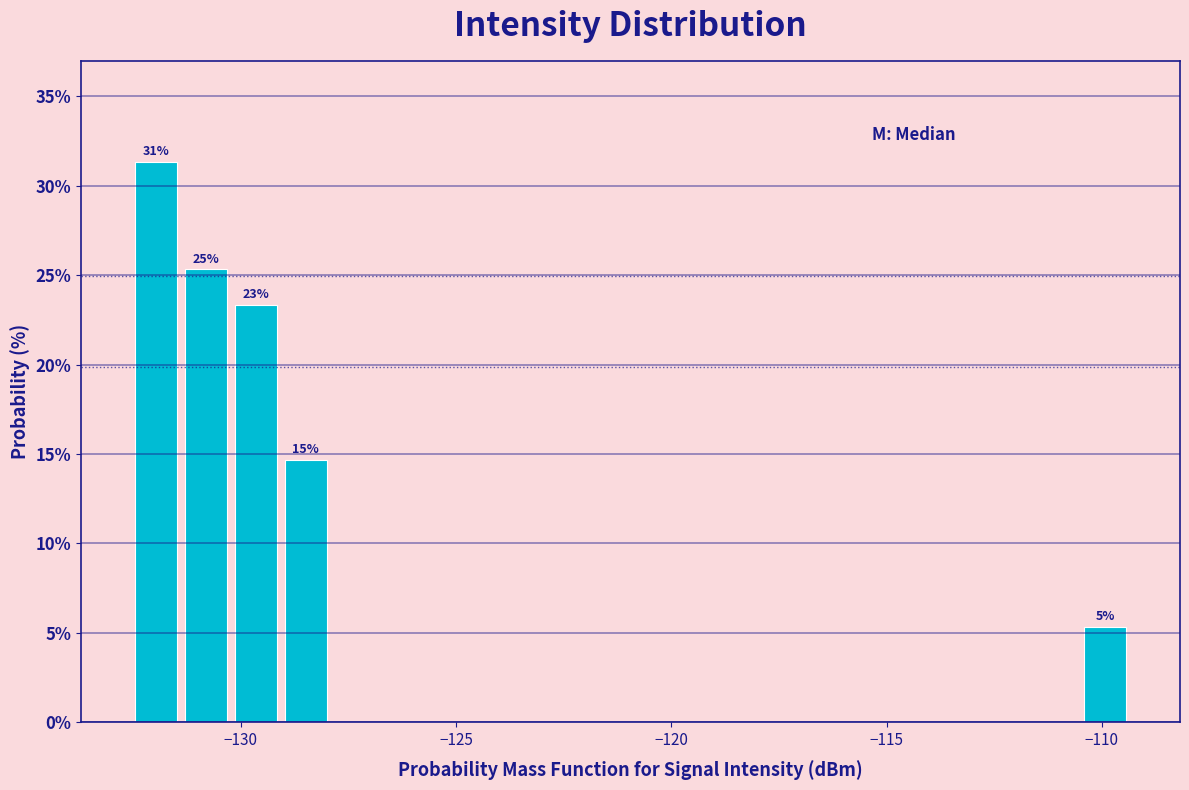

Read against the x-axis, roughly where is the centre of the tallest bar?

-132.0